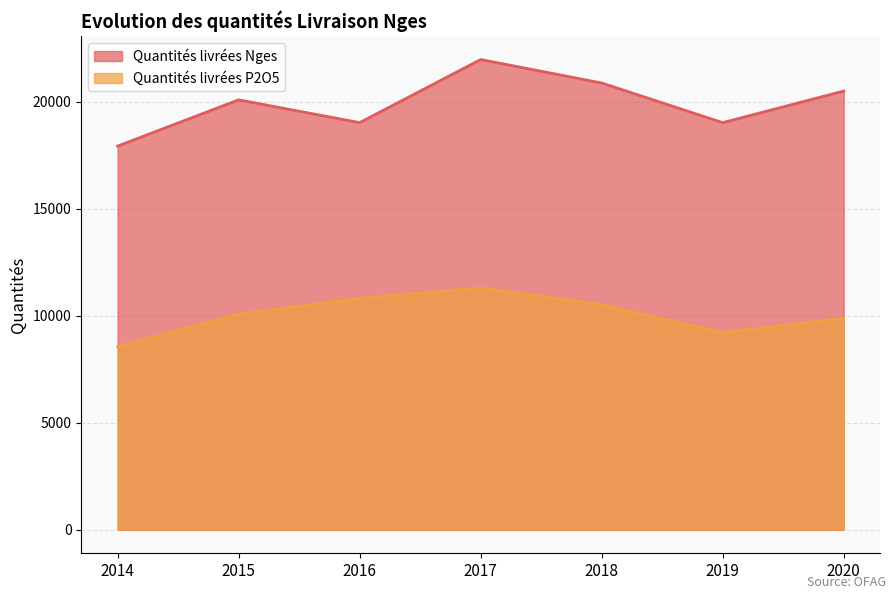

Where does the Quantités livrées Nges series first go above 20099?

2017